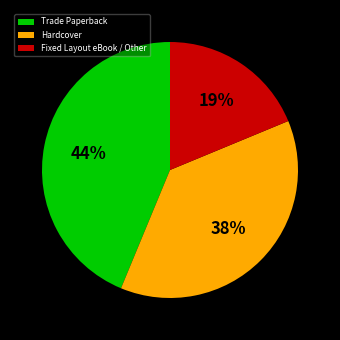

To the nearest percent, what portion does Trade Paperback represent?

44%